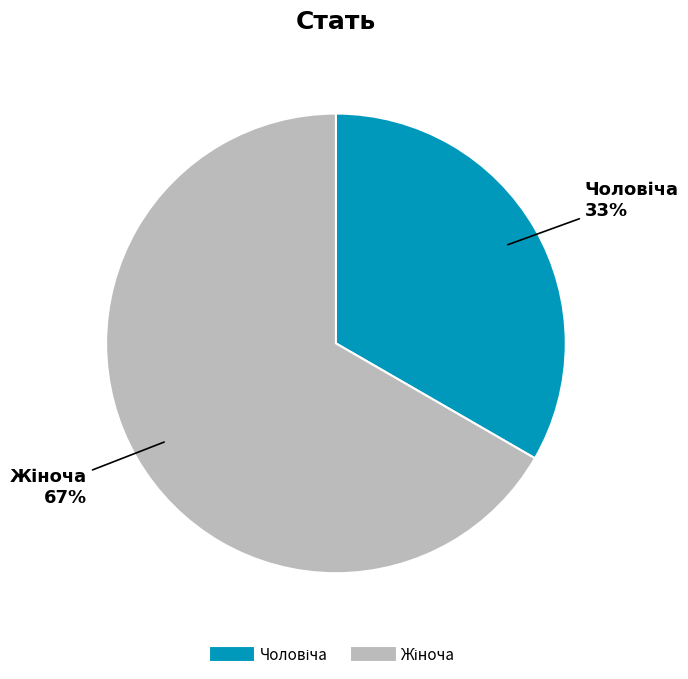

Is there any slice that represents more than half of the pie?

Yes